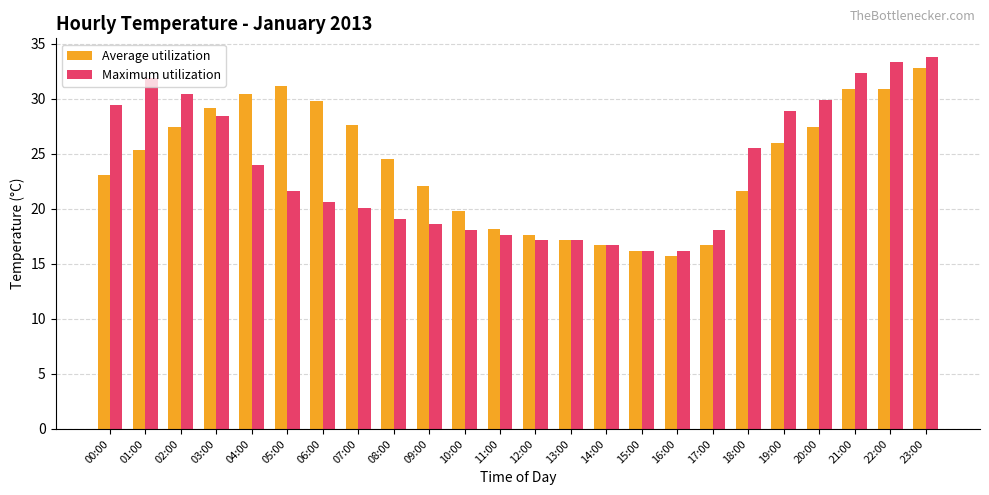

Does the chart contain any negative values?

No